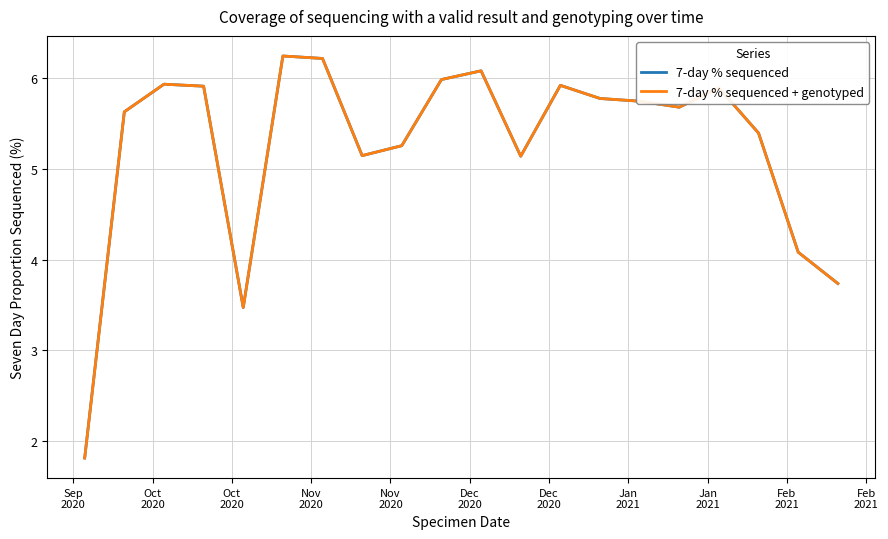

What is the average value of the 7-day % sequenced series?

5.3